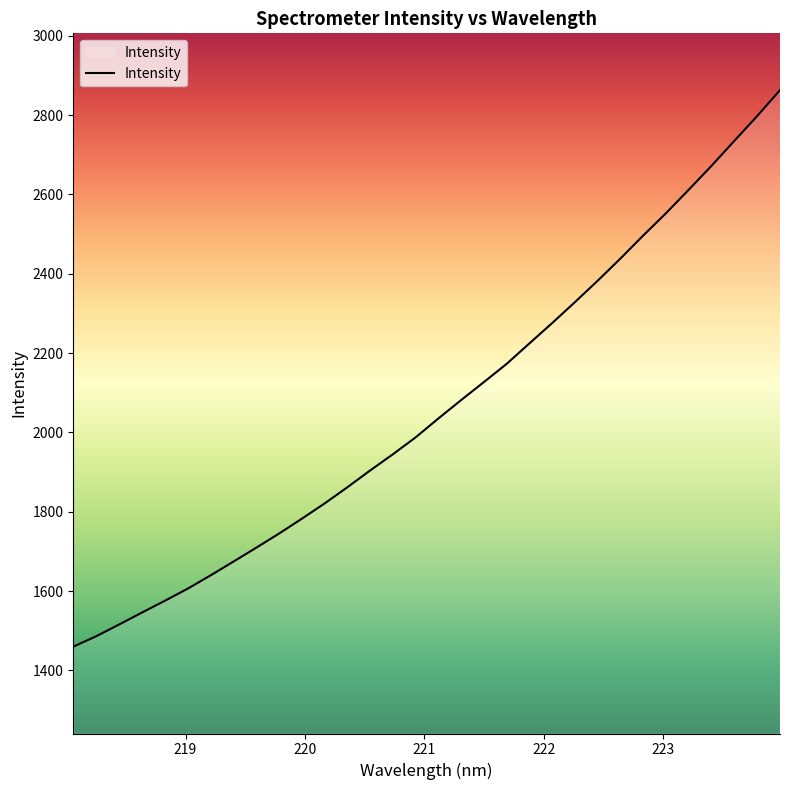

What is the greatest value displayed?

2863.3